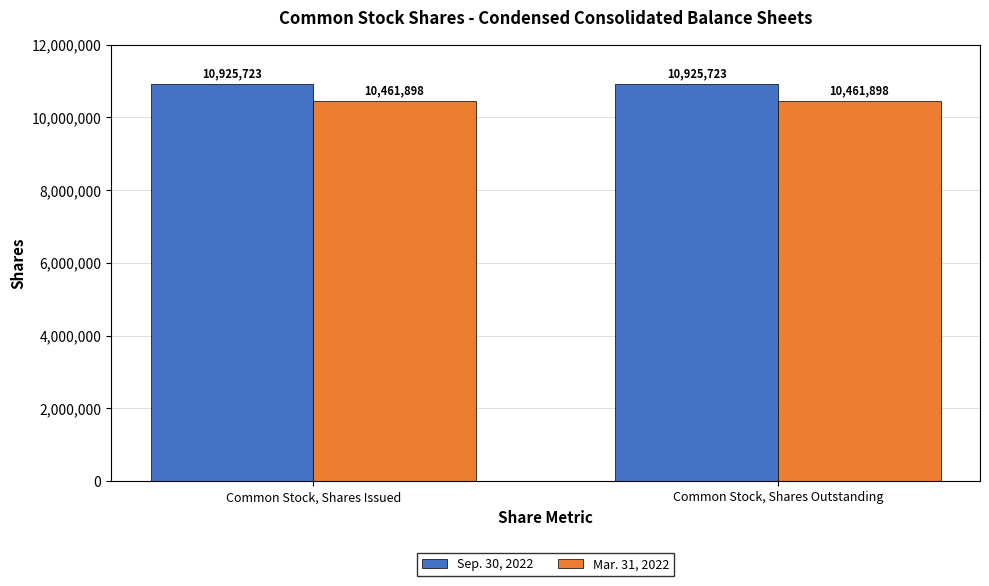

What is the difference between the highest and lowest values at Common Stock, Shares Issued?

463825